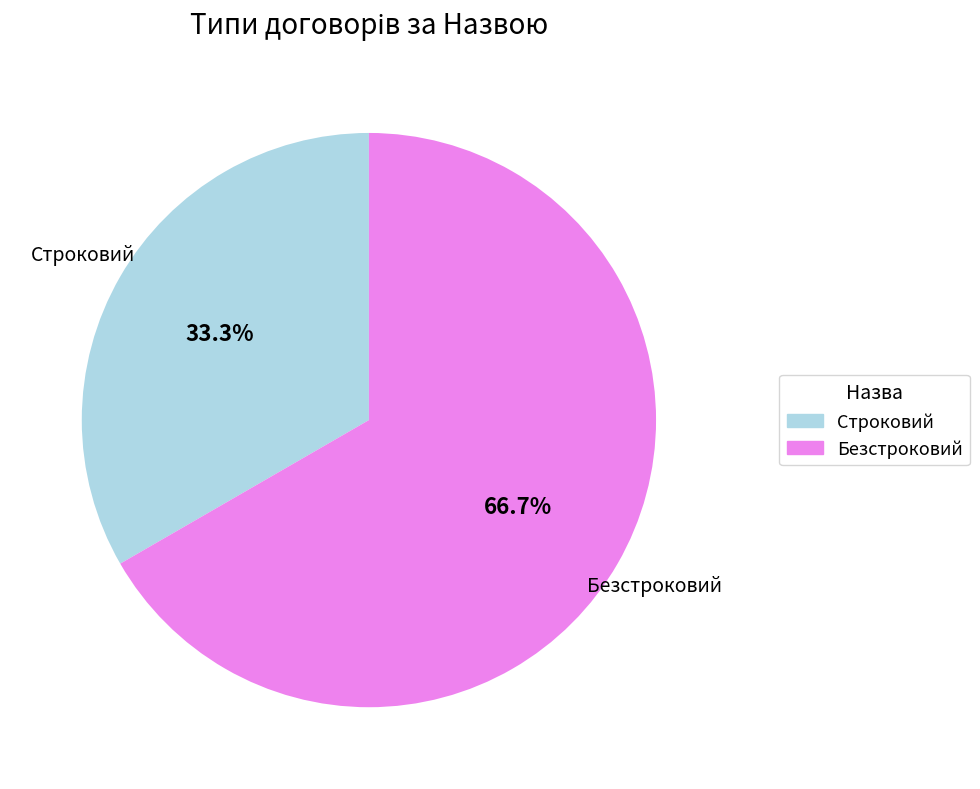

What is the total percentage of Безстроковий and Строковий?

100.0%